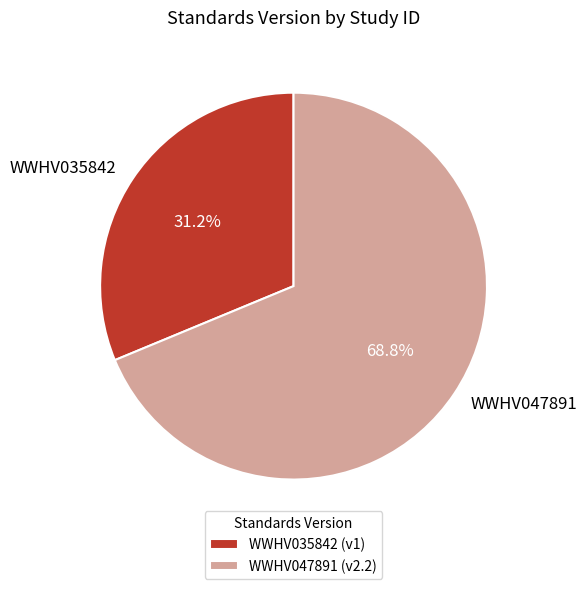

The WWHV035842 slice represents 31% of the pie. True or false?

True